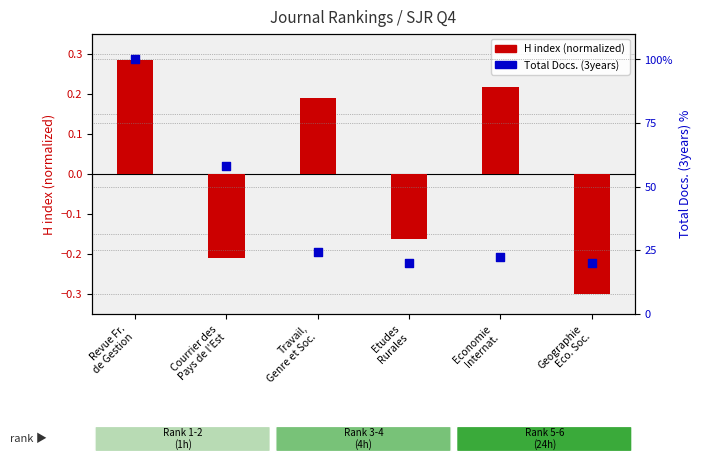

Is the value of H index (normalized) at Courrier des
Pays de l'Est greater than the value of Total Docs. (3years) at Etudes
Rurales?

No